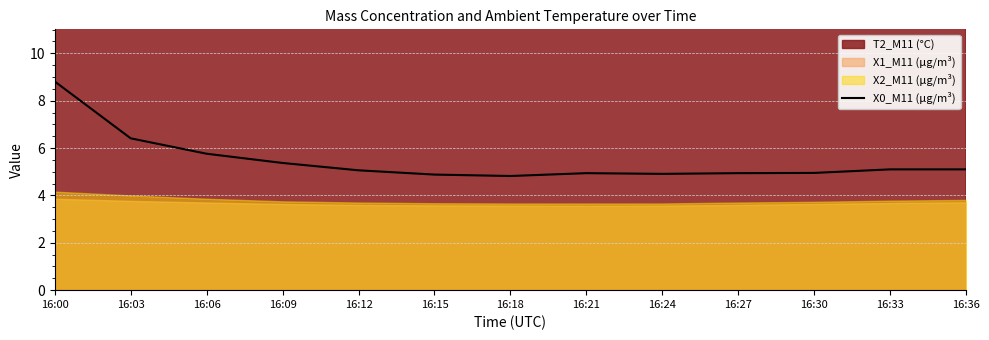

Read the value at 16:03.

6.4